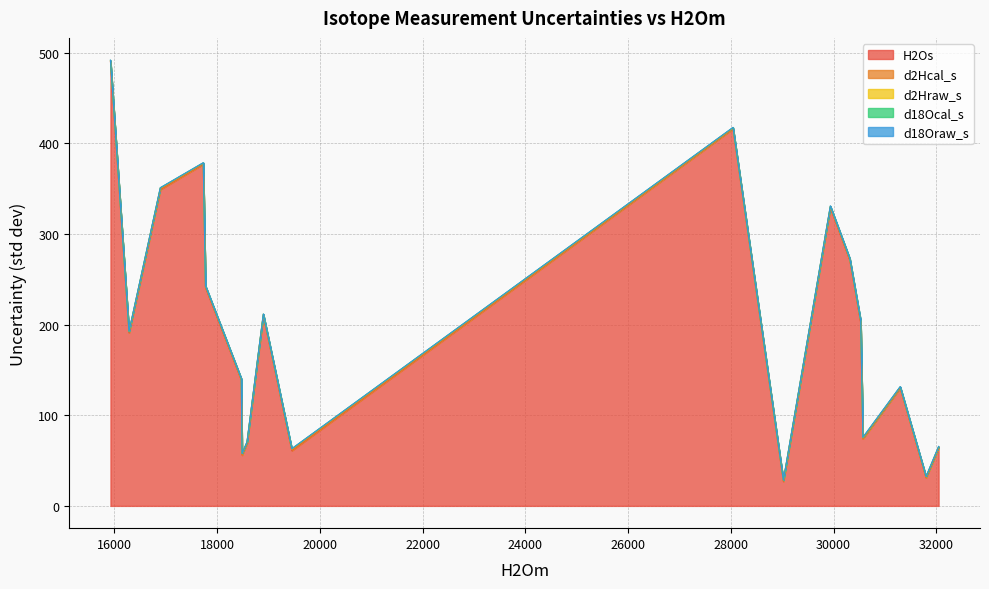

Which series has the largest range (max minus min)?

H2Os